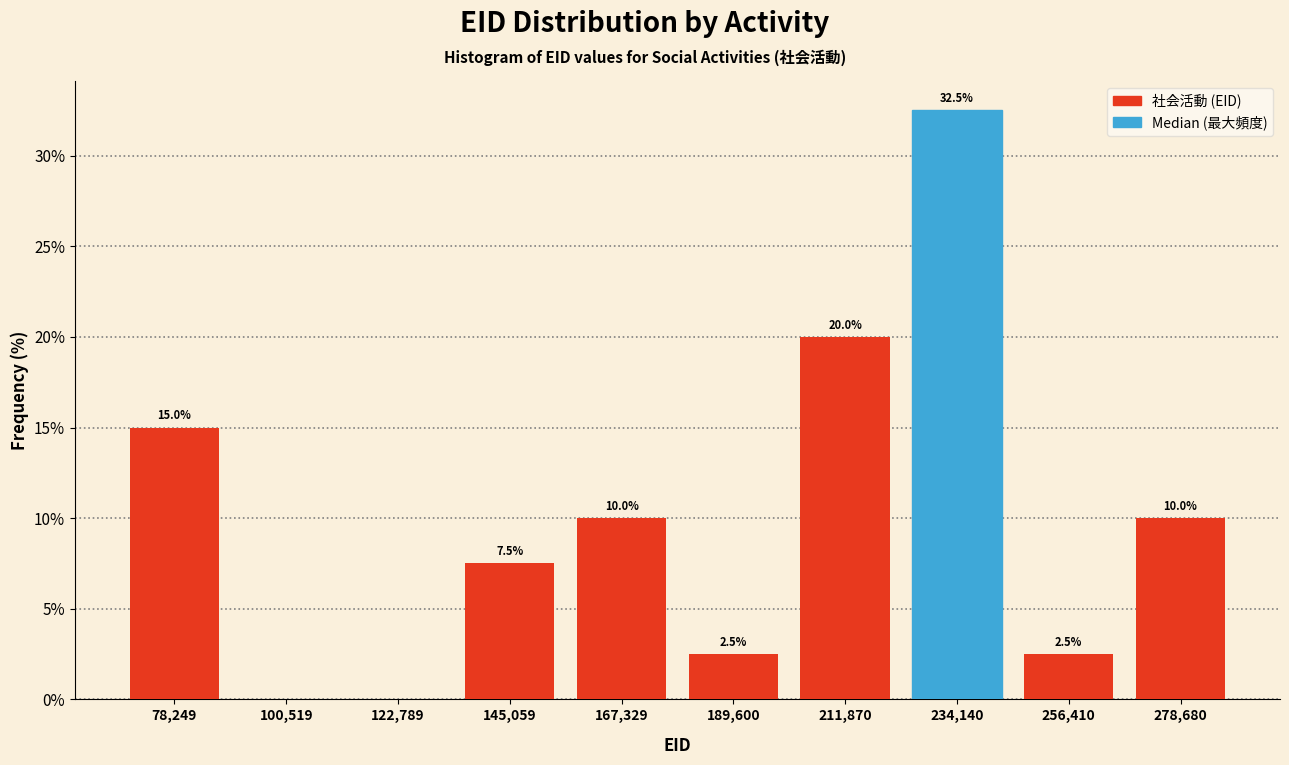

Which range on the x-axis has the tallest bar?

225000 to 245000